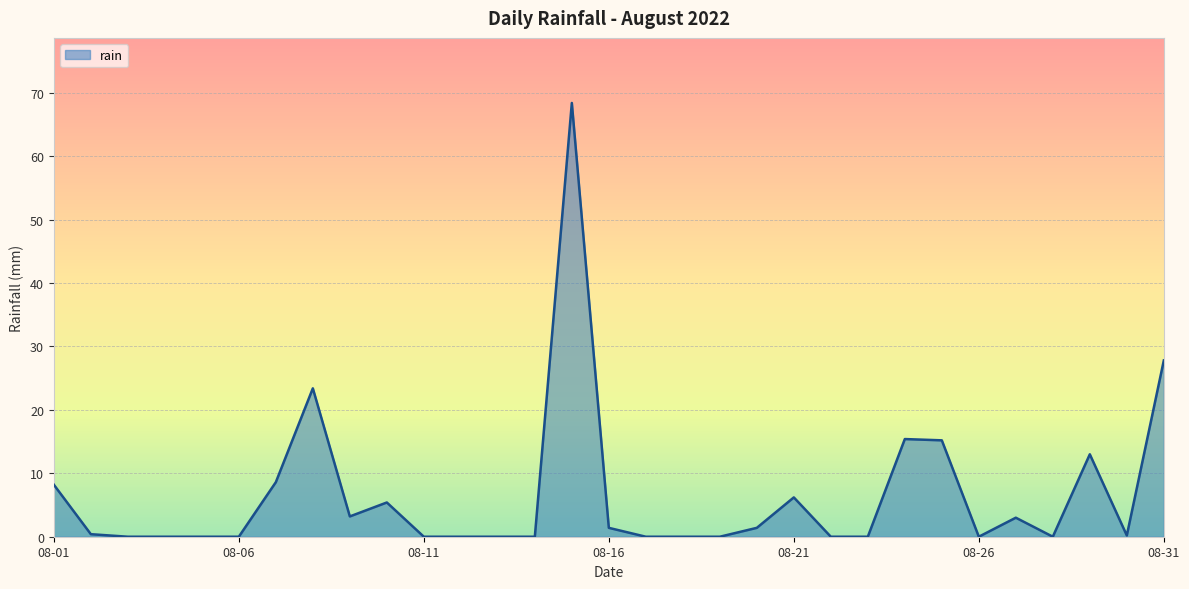

What is the greatest value displayed?

68.4